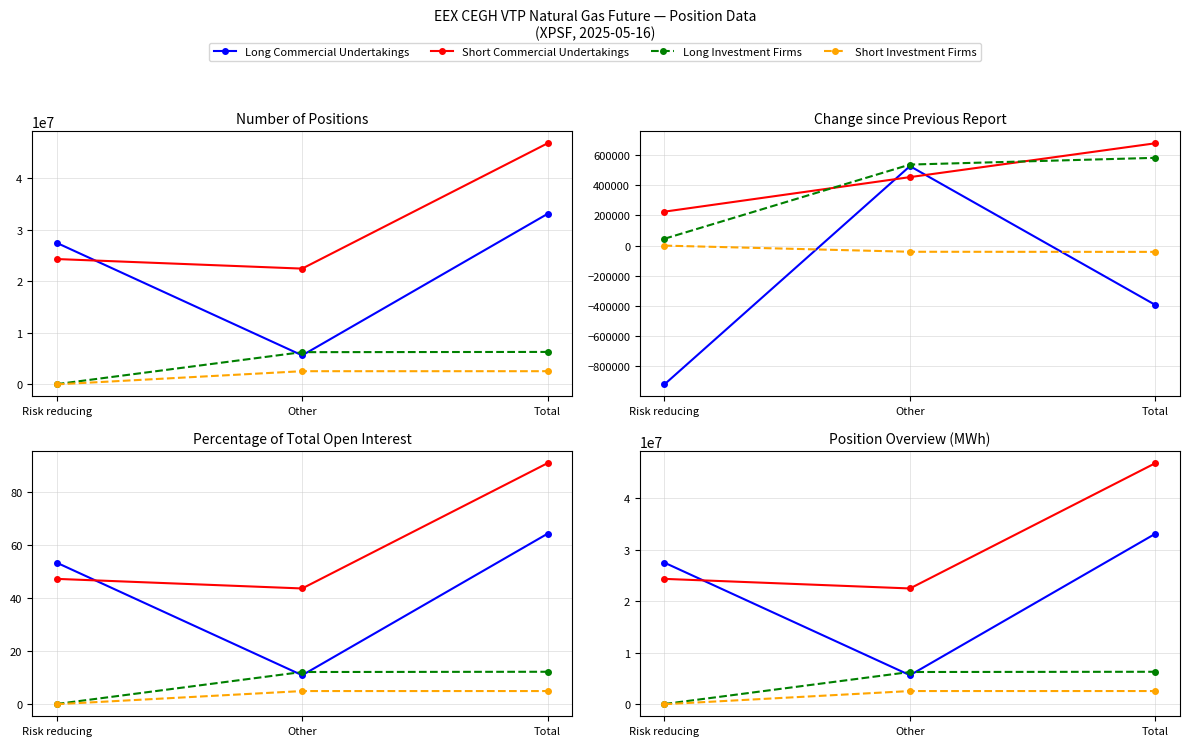

The Long Investment Firms series shows 6249879 at Other. True or false?

True